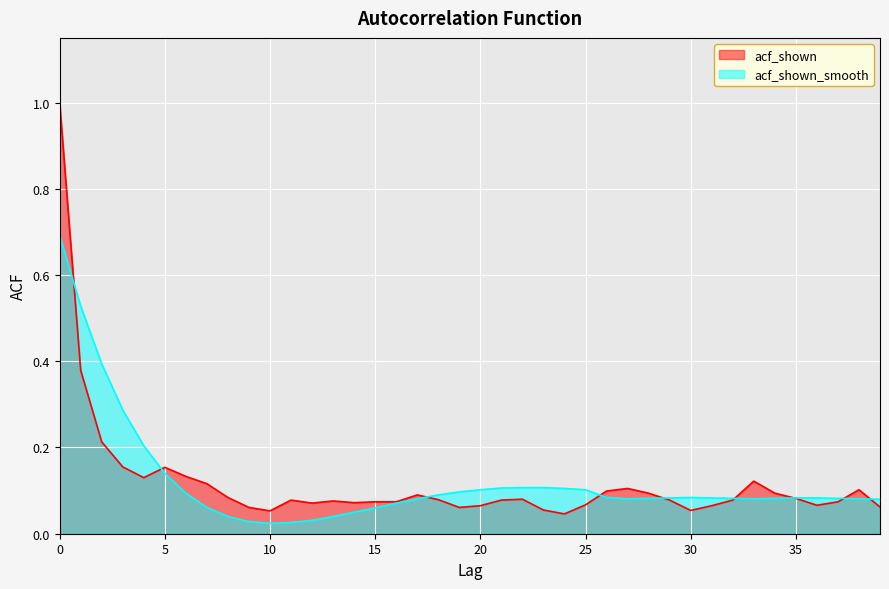

What is the difference between the maximum and second lowest values in the acf_shown series?

0.9